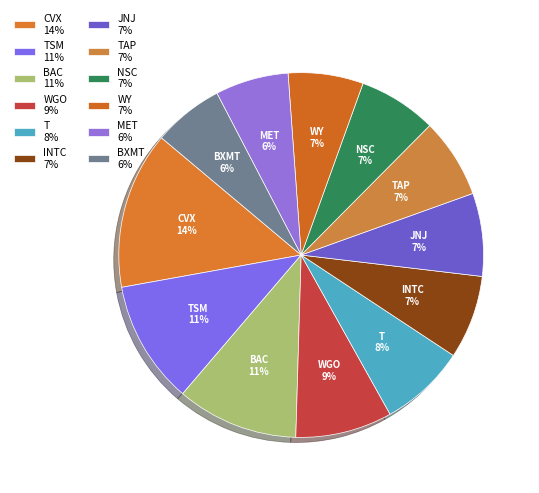

Approximately how many times larger is the value at TAP 7% compared to WGO 9%?

0.8